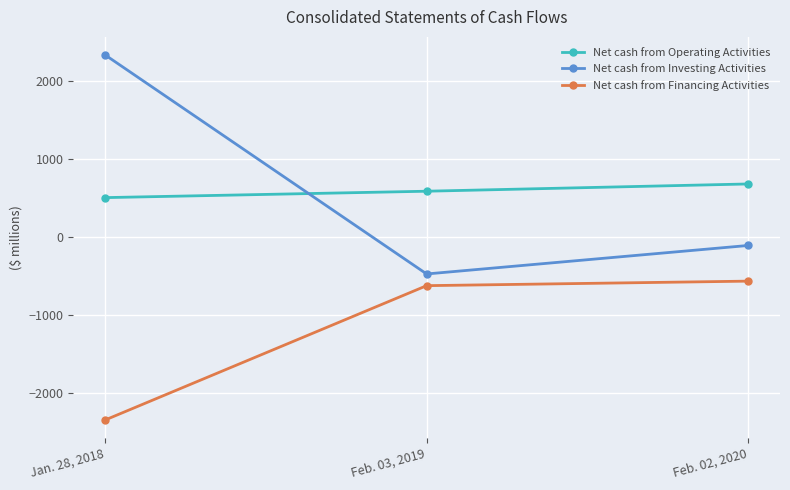

How many lines are shown in the chart?

3